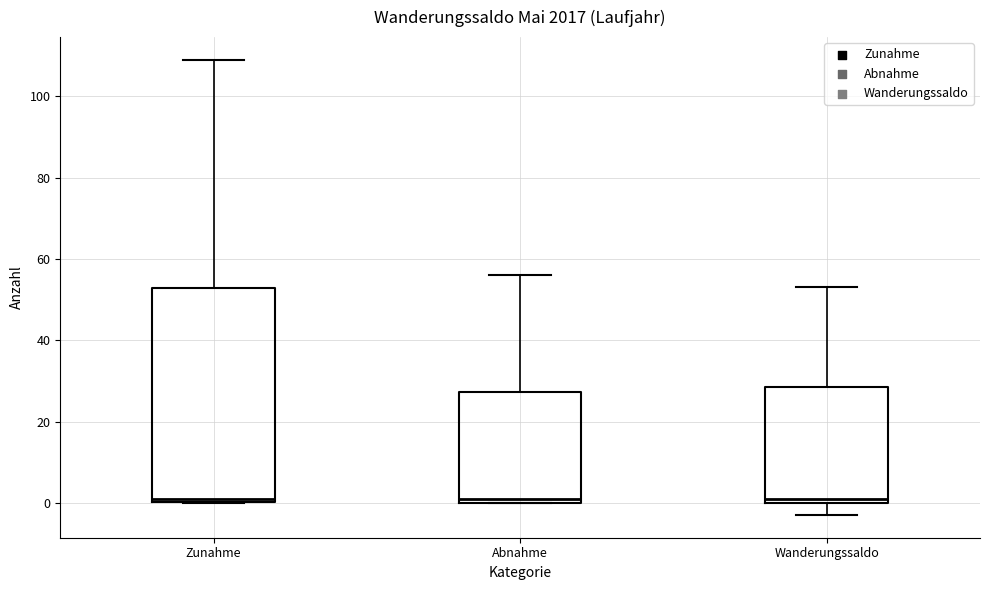

Reading left to right, read every box against the y-axis: the position of its median line, the range the box covers, and the ends of its whiskers. The values are not printed on the chart, so give them approximately, as read against the axis.

Zunahme: median 2, box 0 to 52, whiskers 0 to 110
Abnahme: median 2, box 0 to 28, whiskers 0 to 56
Wanderungssaldo: median 2, box 0 to 28, whiskers -2 to 54